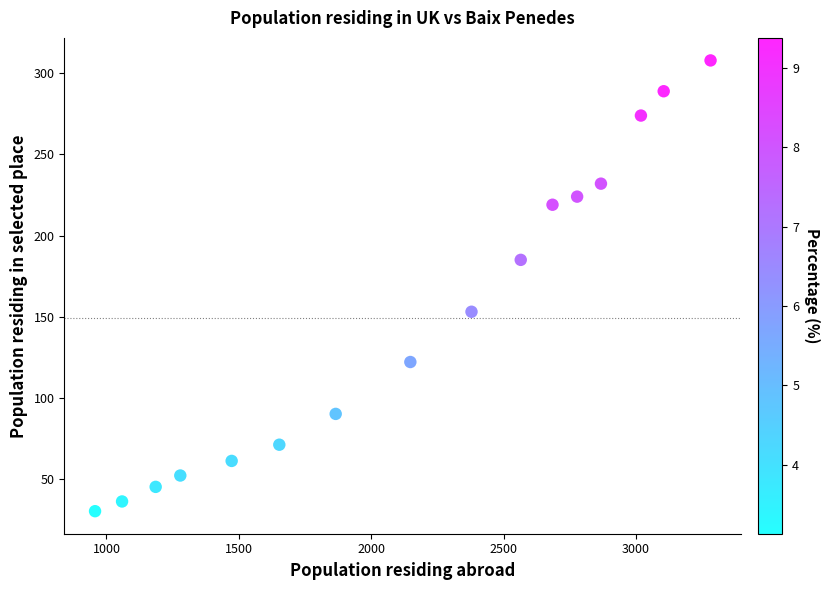

What is the range of Y values (max minus min)?

278